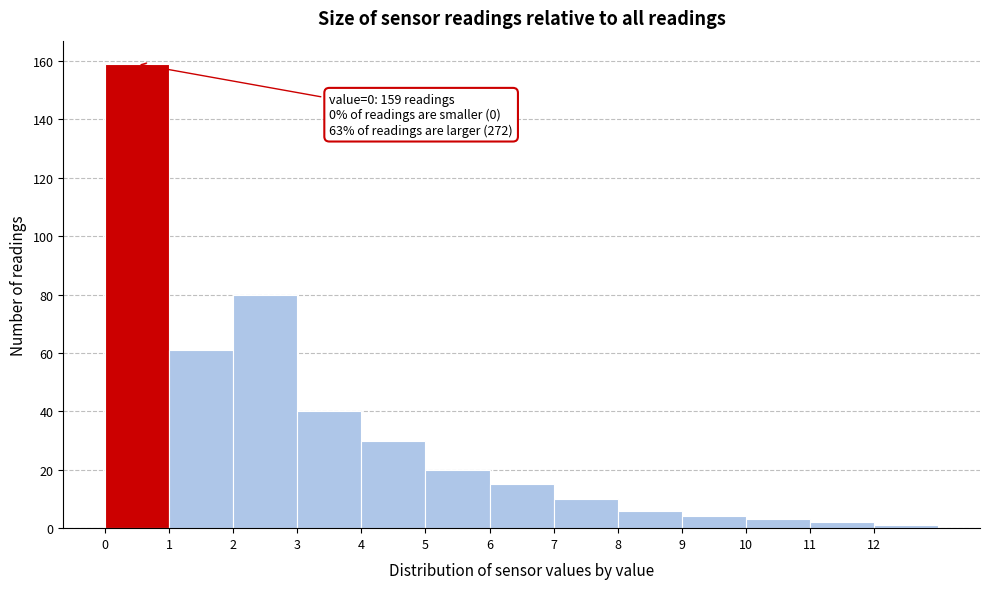

Over which range of the x-axis is the bar tallest?

0 to 1